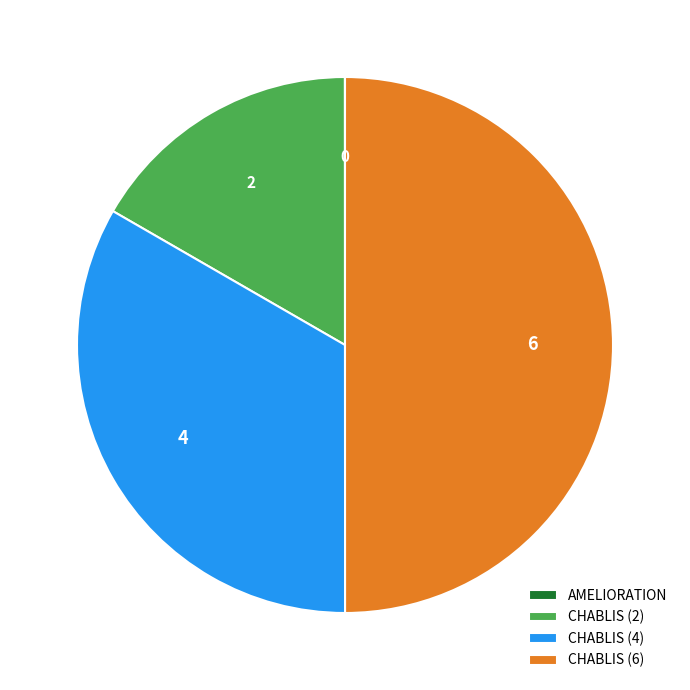

Between CHABLIS (4) and CHABLIS (2), which is larger?

CHABLIS (4)